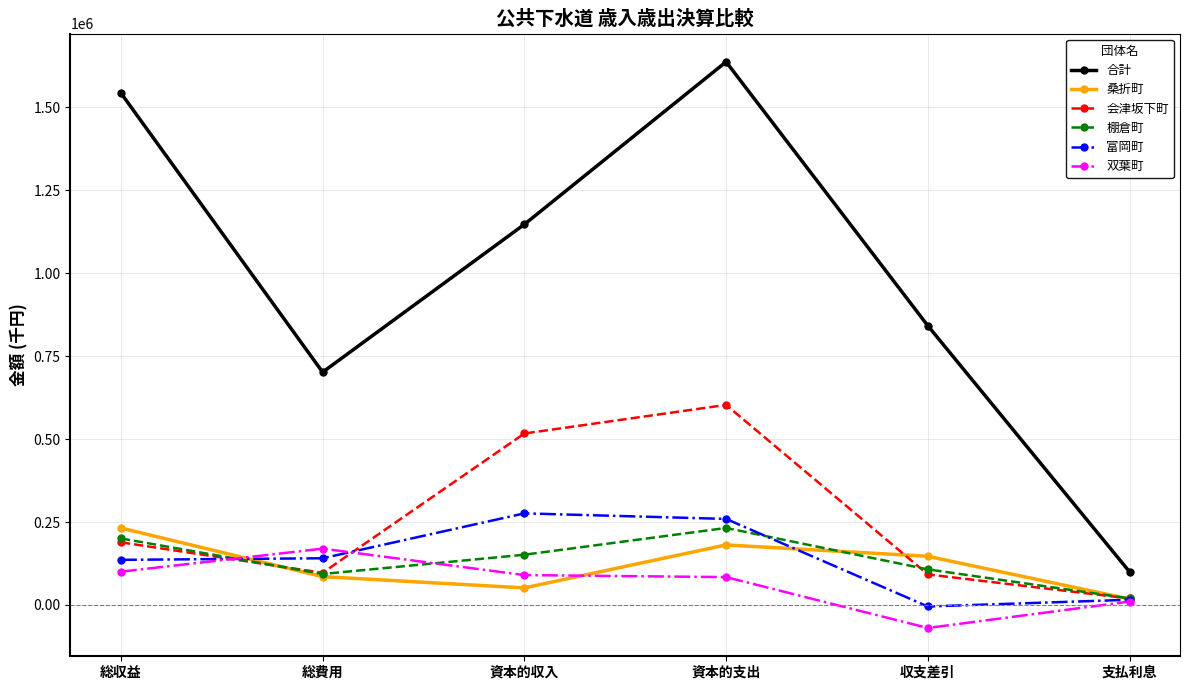

What is the difference between the second highest and second lowest values in the 双葉町 series?

90039